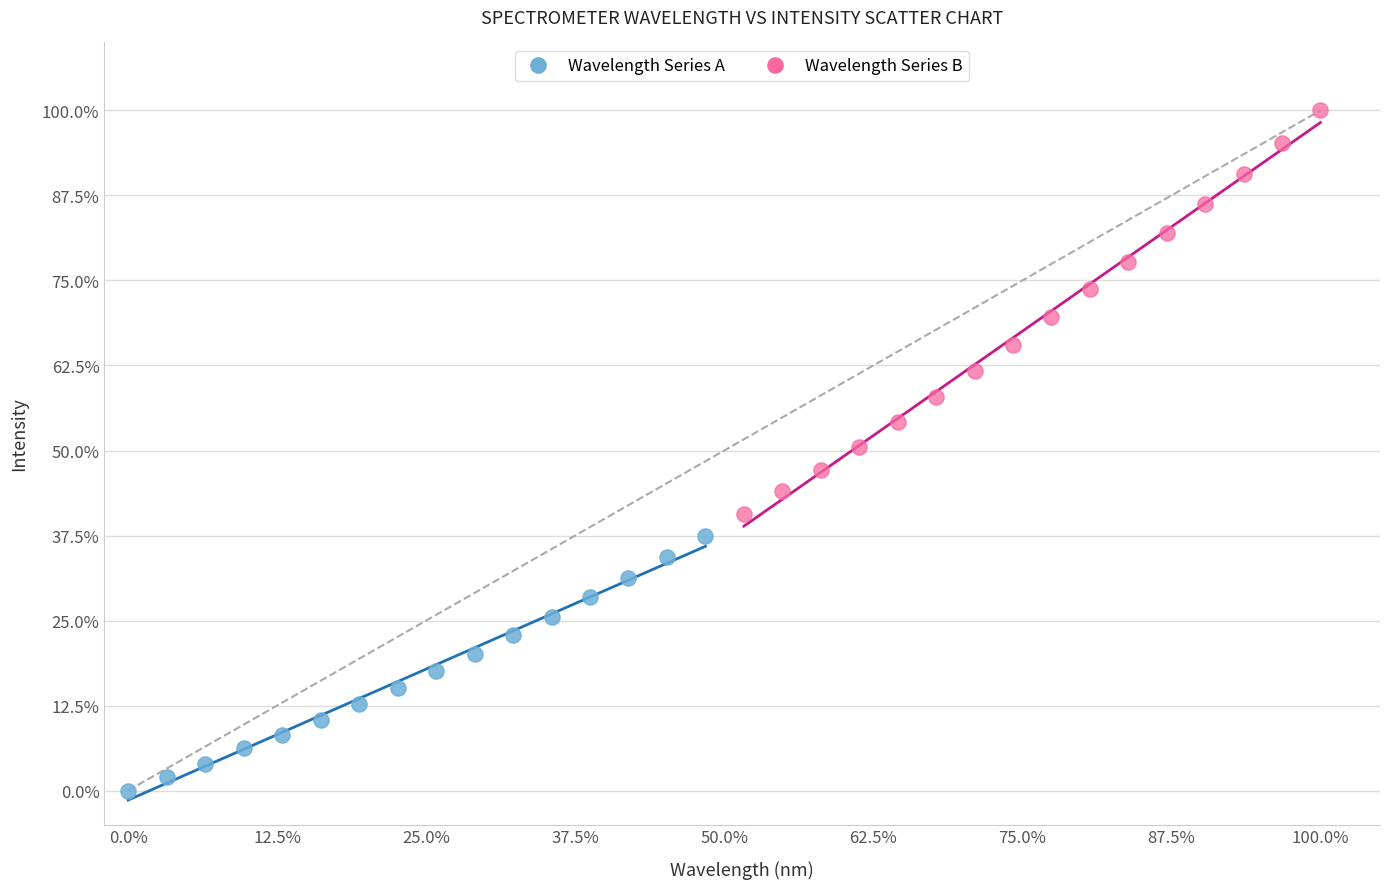

What are all the series names shown in the legend?

Wavelength Series A, Wavelength Series B